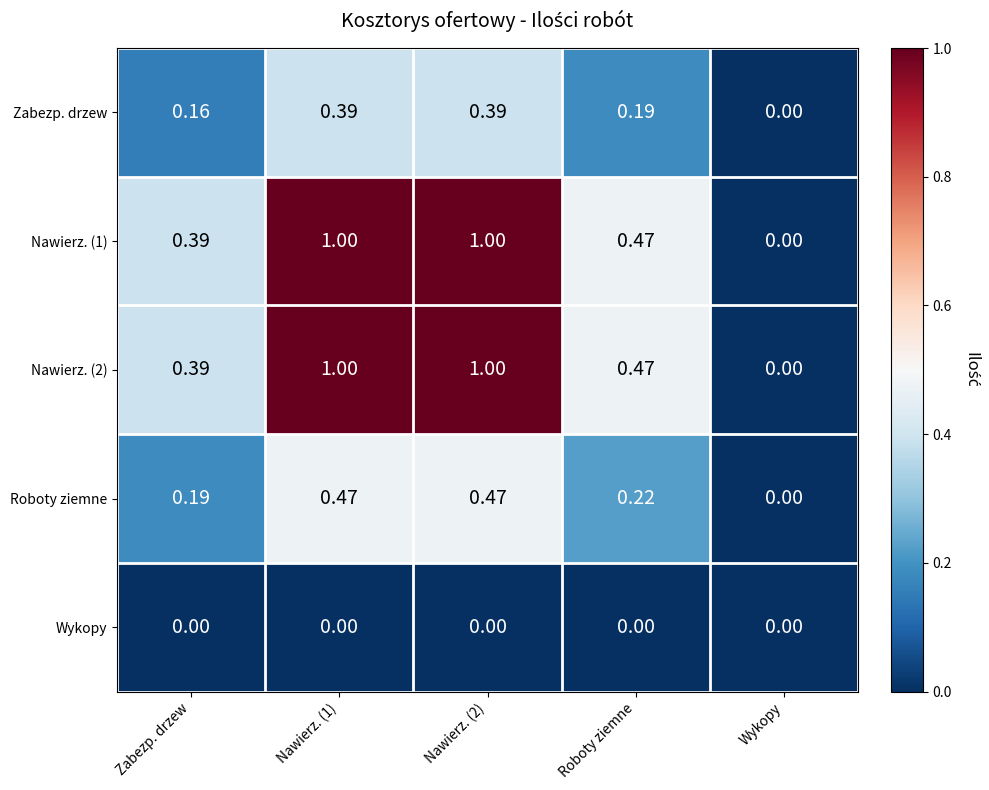

Is the value of Zabezp. drzew at Nawierz. (1) greater than the value of Roboty ziemne at Zabezp. drzew?

Yes